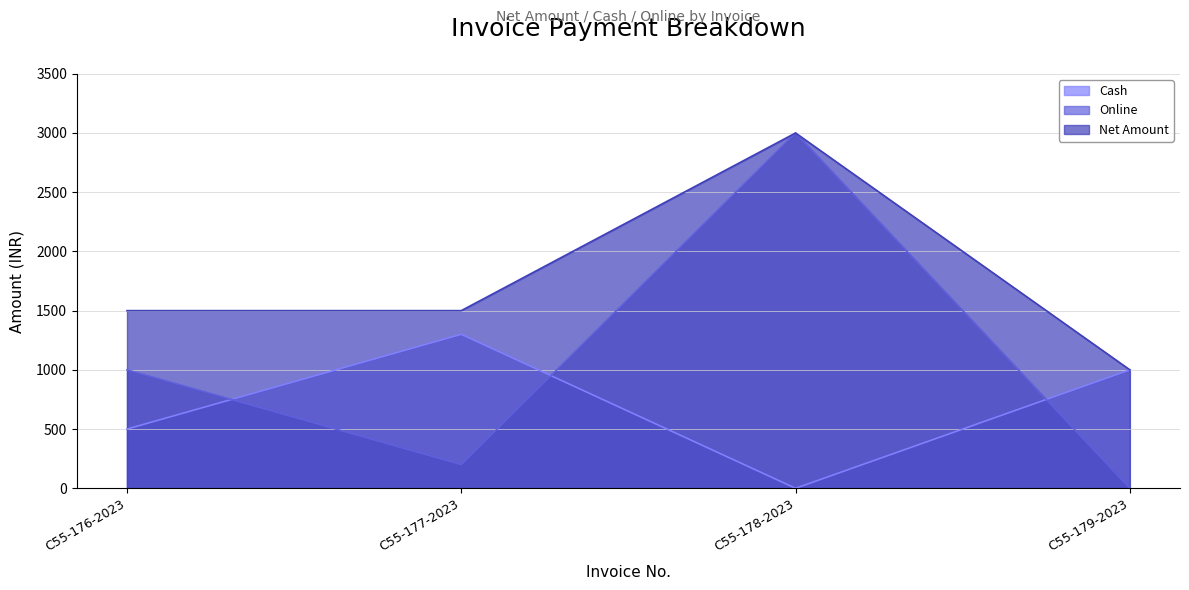

Count the number of categories in the chart.

4